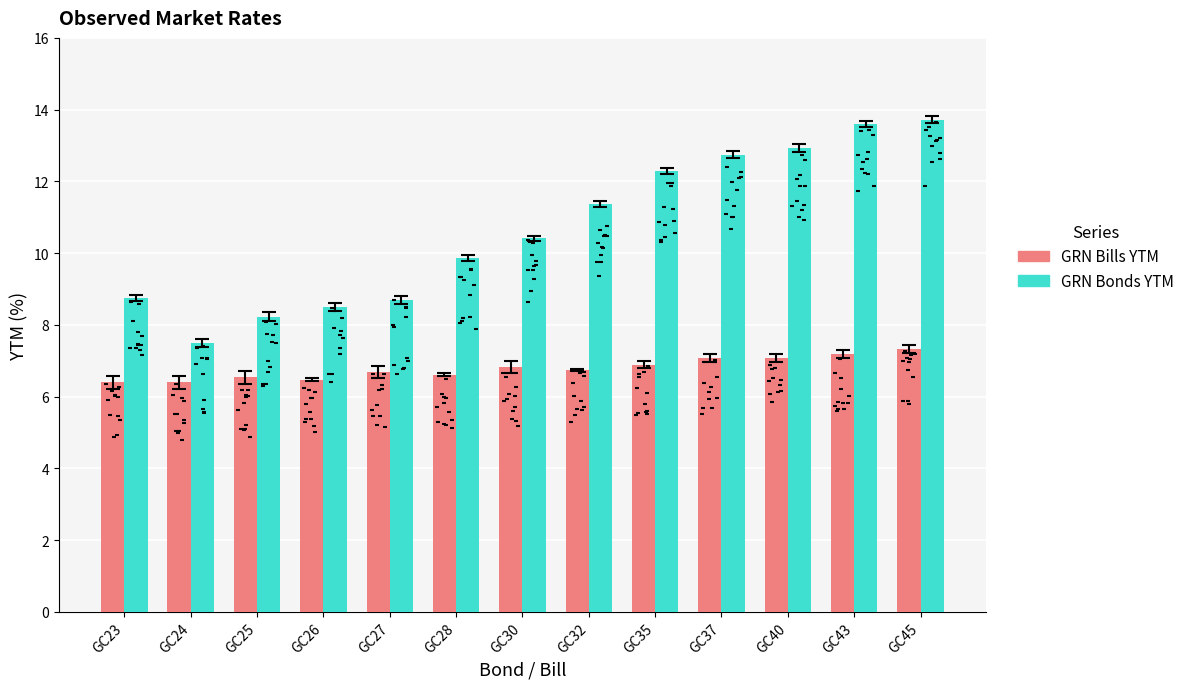

Which series has the widest spread of Y values?

GRN Bonds YTM